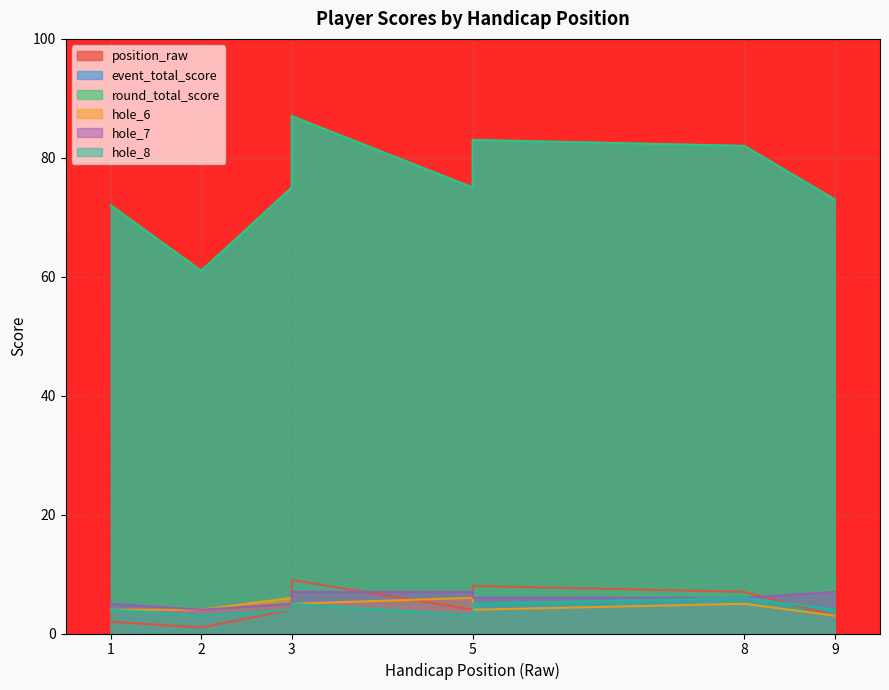

Which category has the lowest value across all series?

2